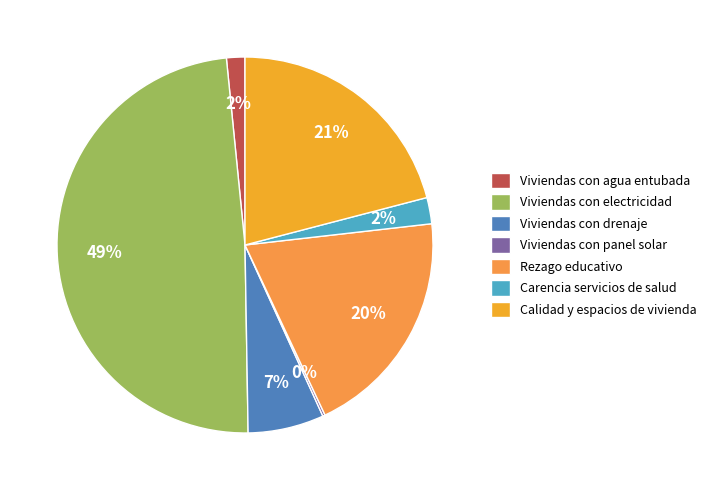

To the nearest percent, what is the average slice percentage?

14%